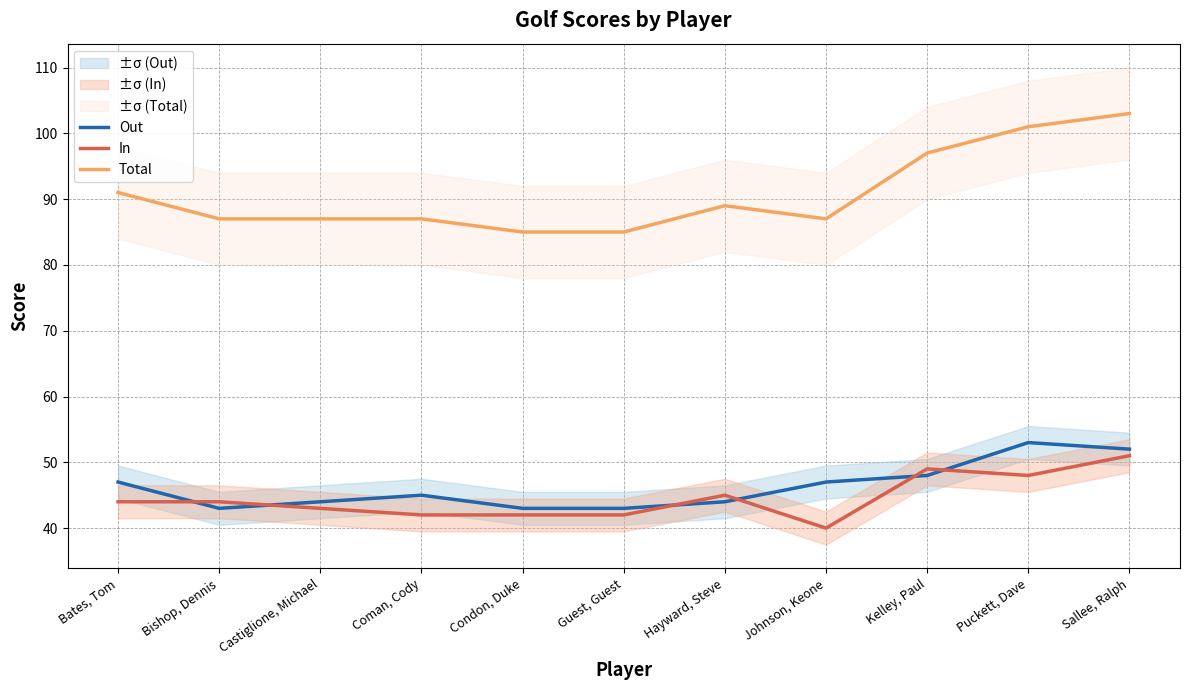

True or false: Total and In intersect in this chart.

False